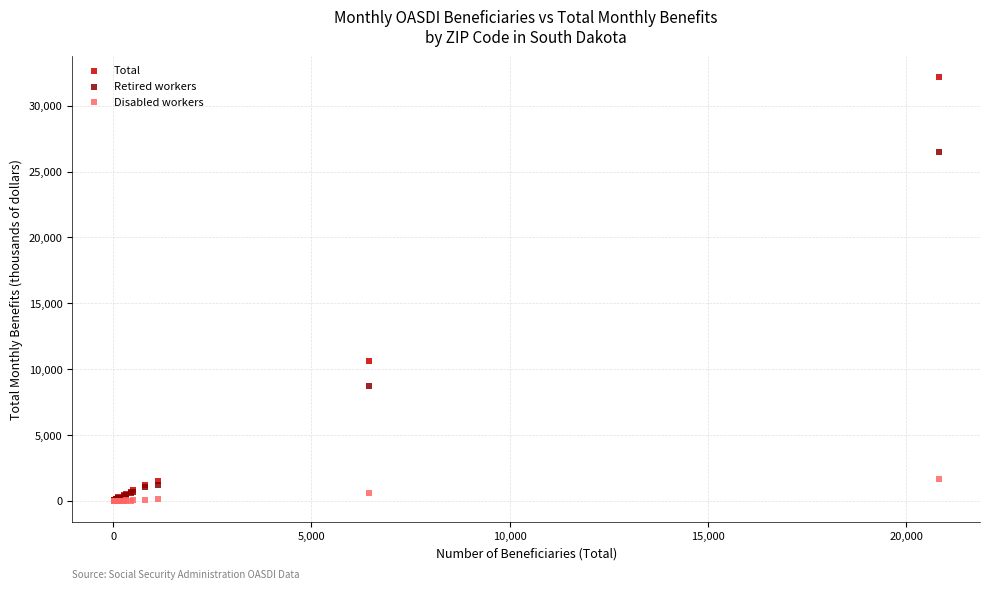

Across all series, what Y value is closest to 16085?

10647